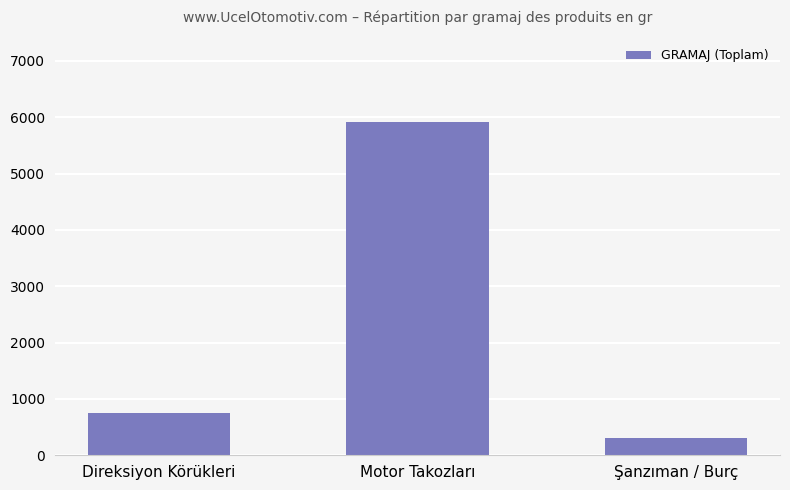

What is the label of the 2nd bar from the left?

Motor Takozları